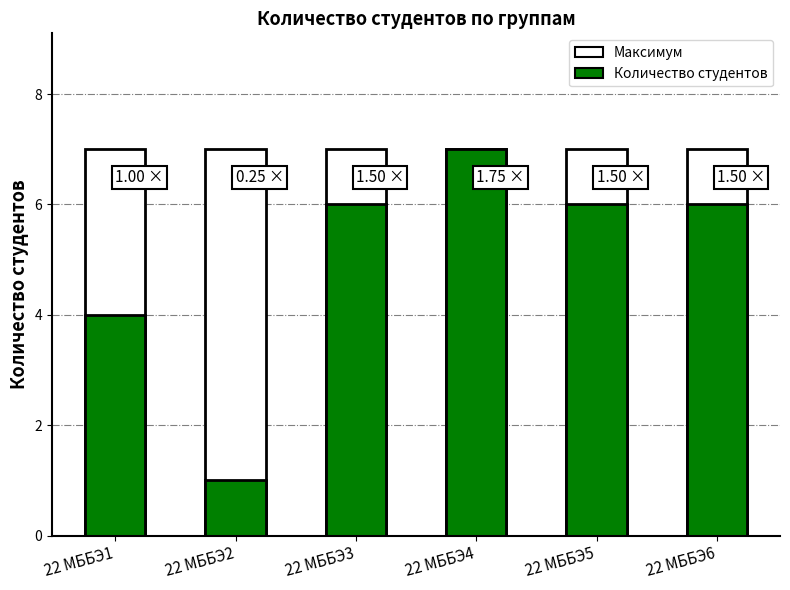

At which label does the data first exceed 6?

22 МББЭ4